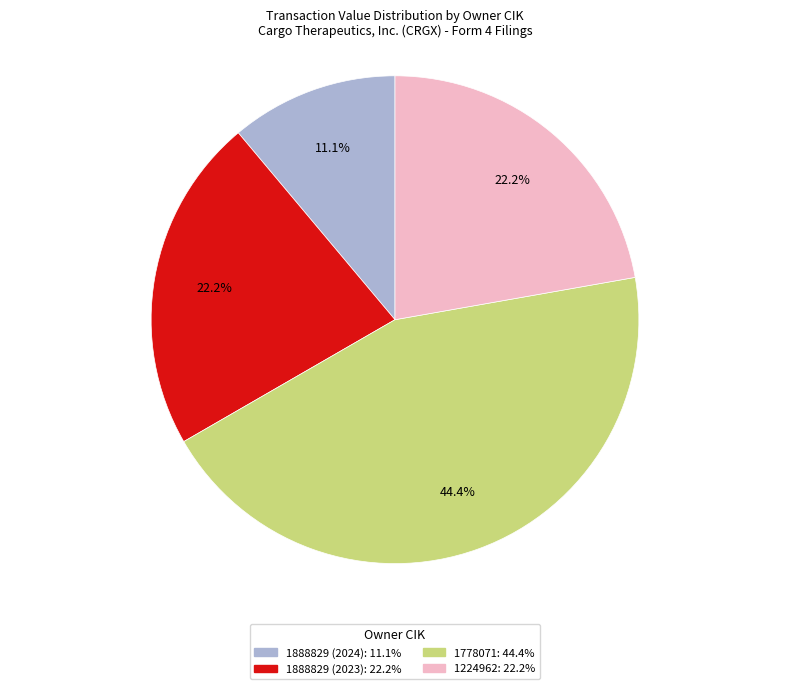

To the nearest percent, what is the difference between the largest and smallest slice percentages?

33%